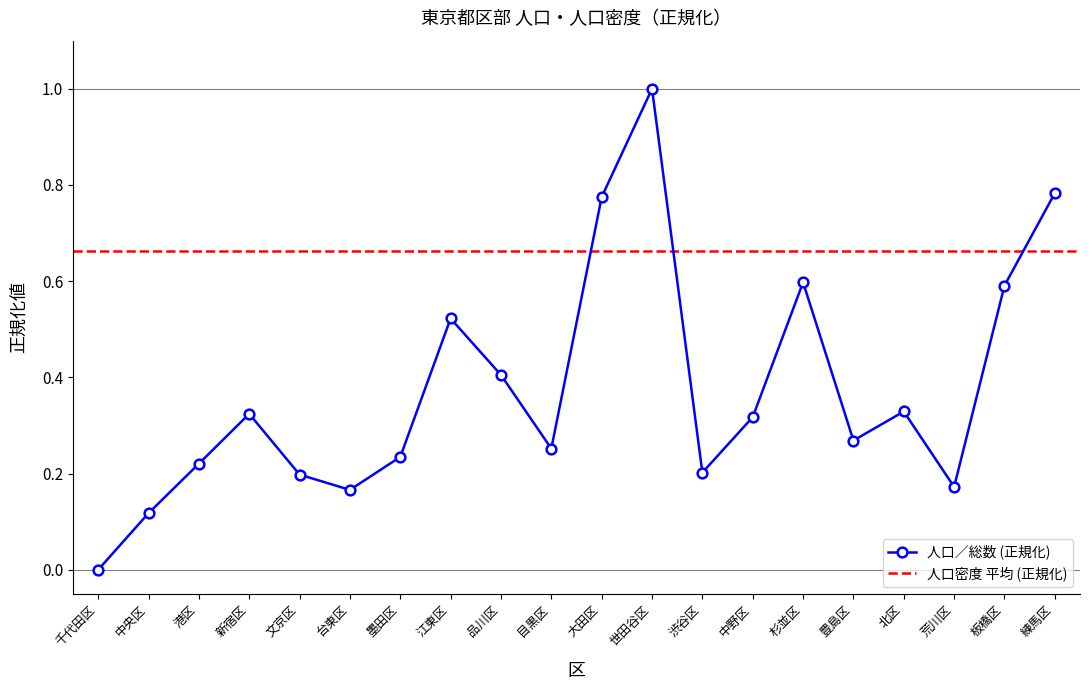

At which category does the data reach its first local valley?

台東区